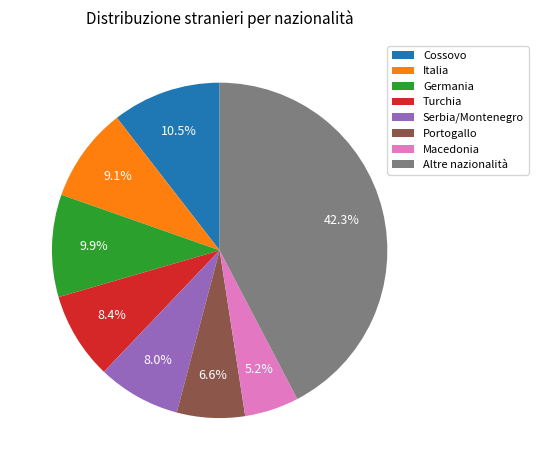

To the nearest percent, what percentage of the pie is Germania?

10%